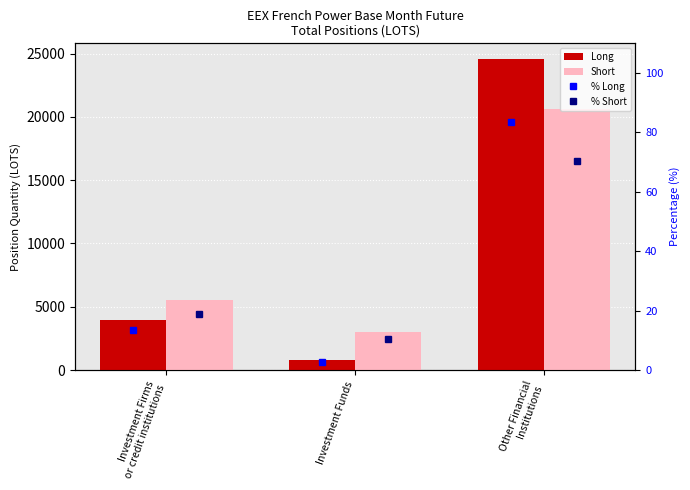

What is the sum of the Long values at Investment Firms
or credit institutions and Other Financial
Institutions?

28522.0